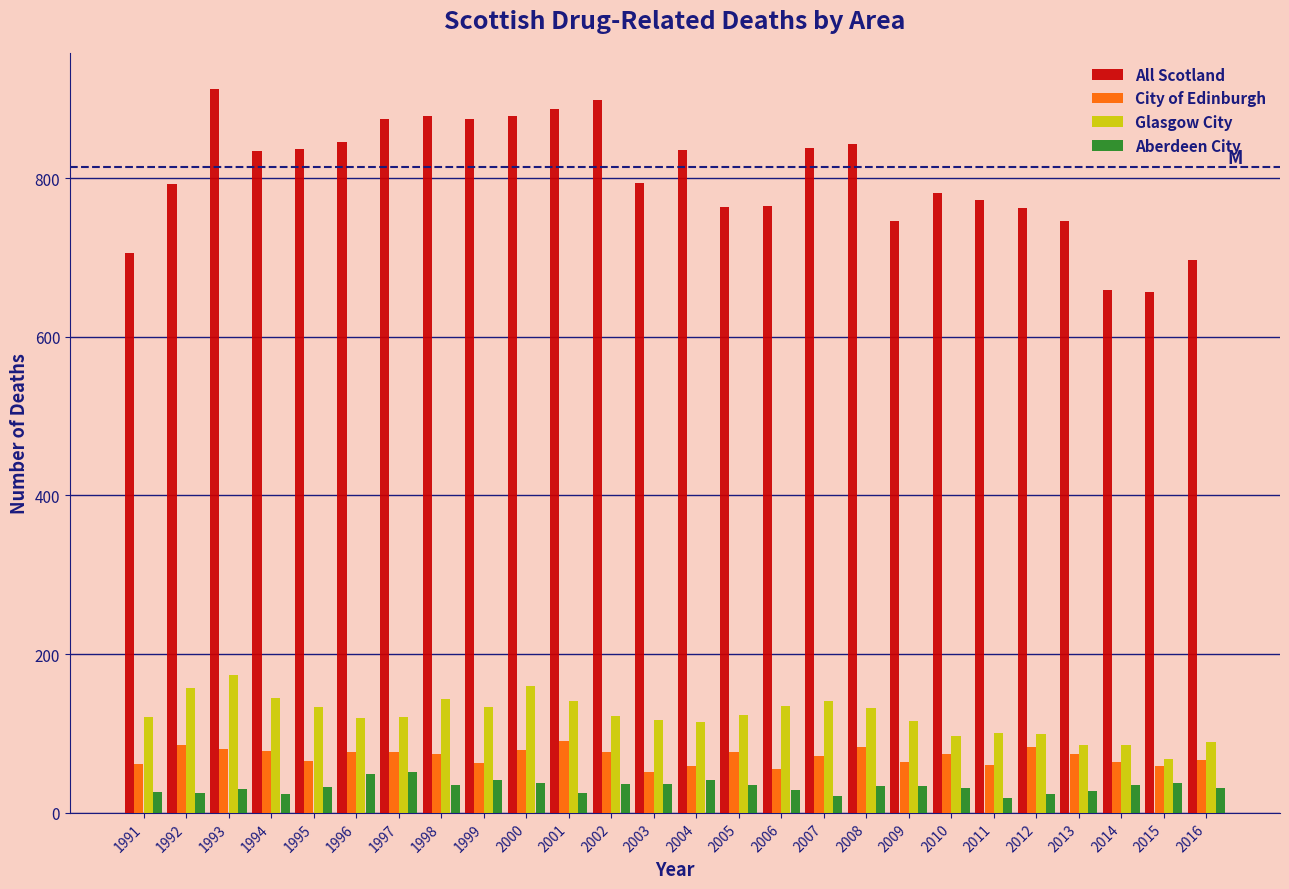

What is the greatest value displayed?

912